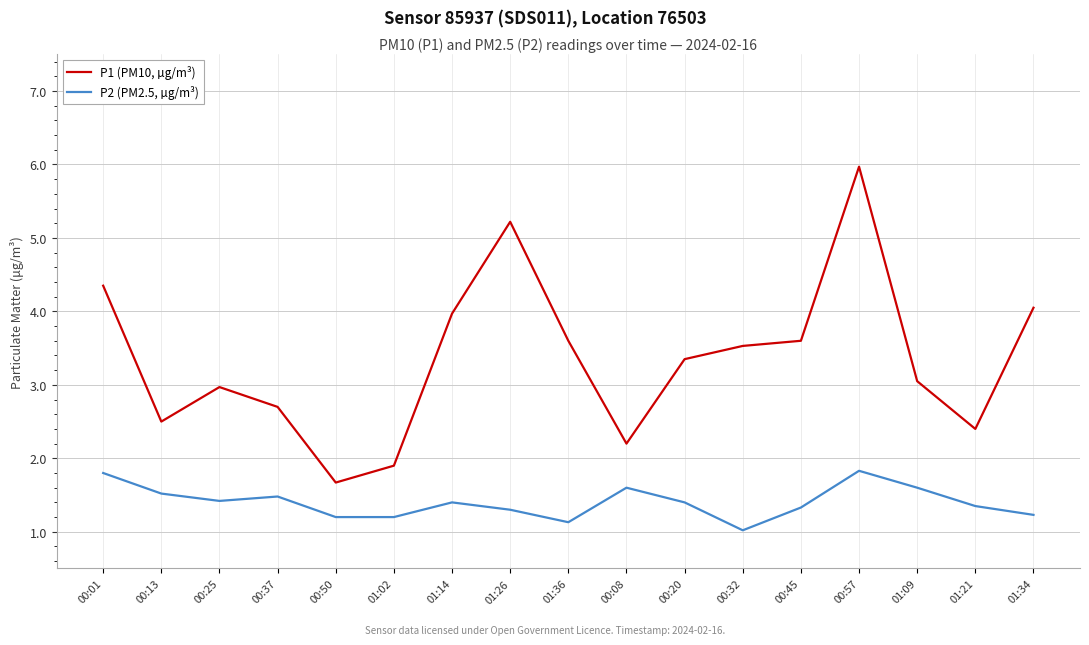

Which series has the largest total across all categories?

P1 (PM10, µg/m³)